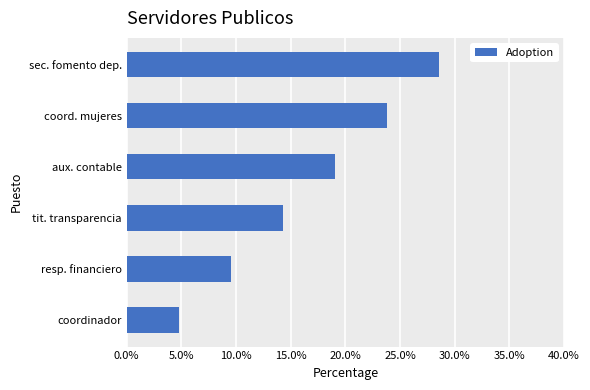

Does the chart contain any negative values?

No